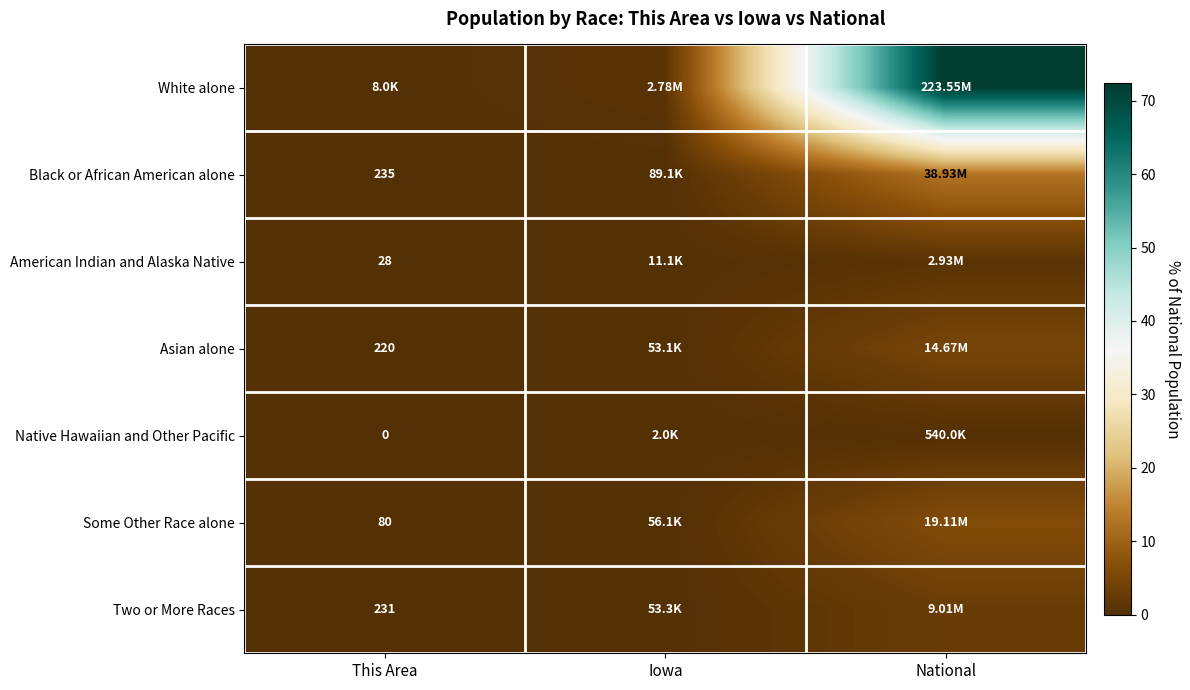

Which has a higher value, National or This Area?

National